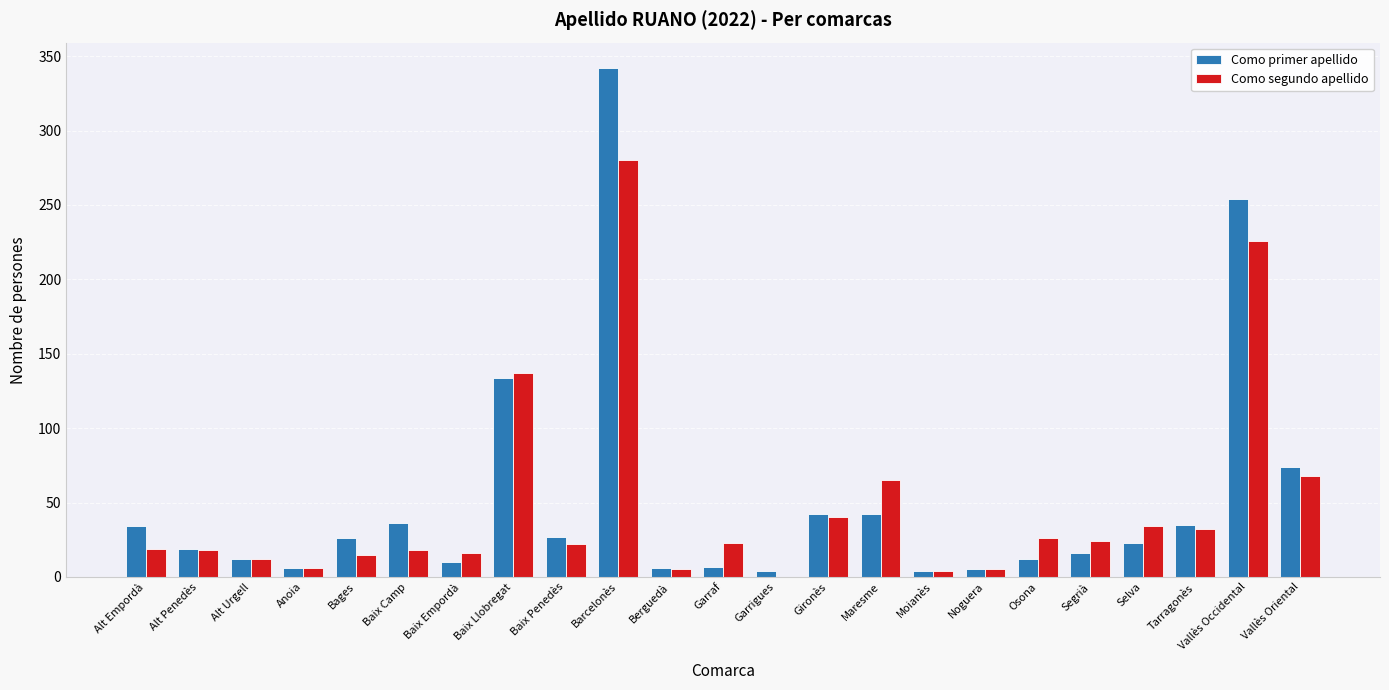

What is the difference between the Como segundo apellido values at Baix Llobregat and Baix Penedès?

115